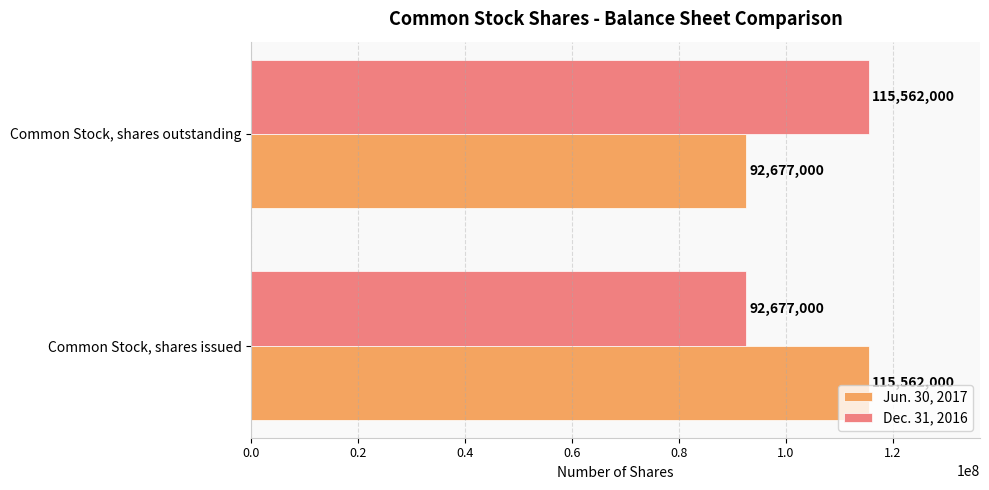

At which label is Dec. 31, 2016 closest to 104119500?

Common Stock, shares issued